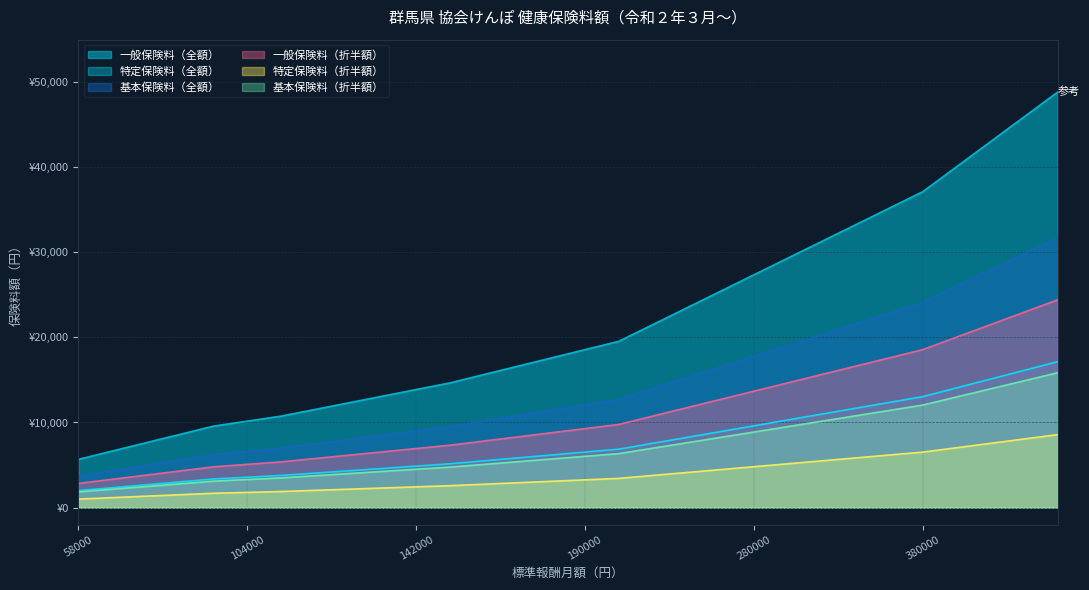

True or false: 基本保険料（折半額） and 基本保険料（全額） cross at least once.

False